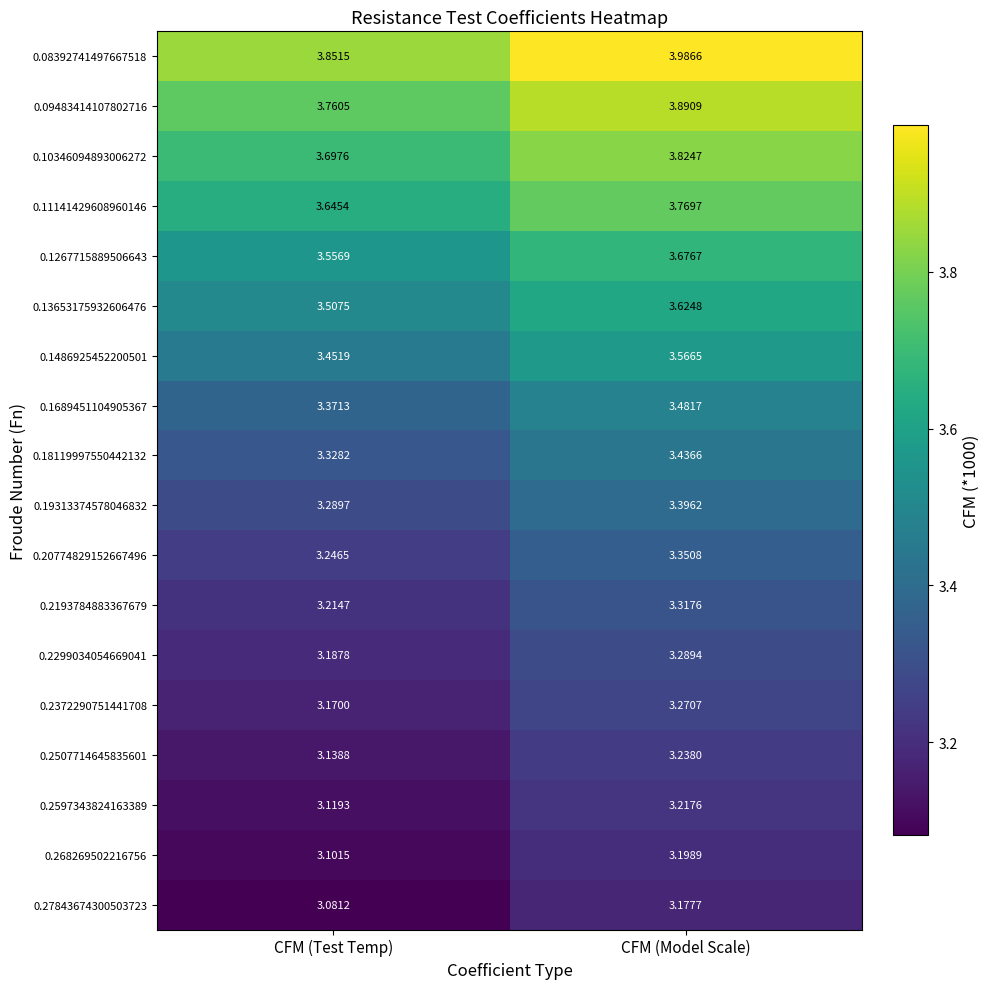

At which category does the chart reach its peak across all series?

CFM (Model Scale)